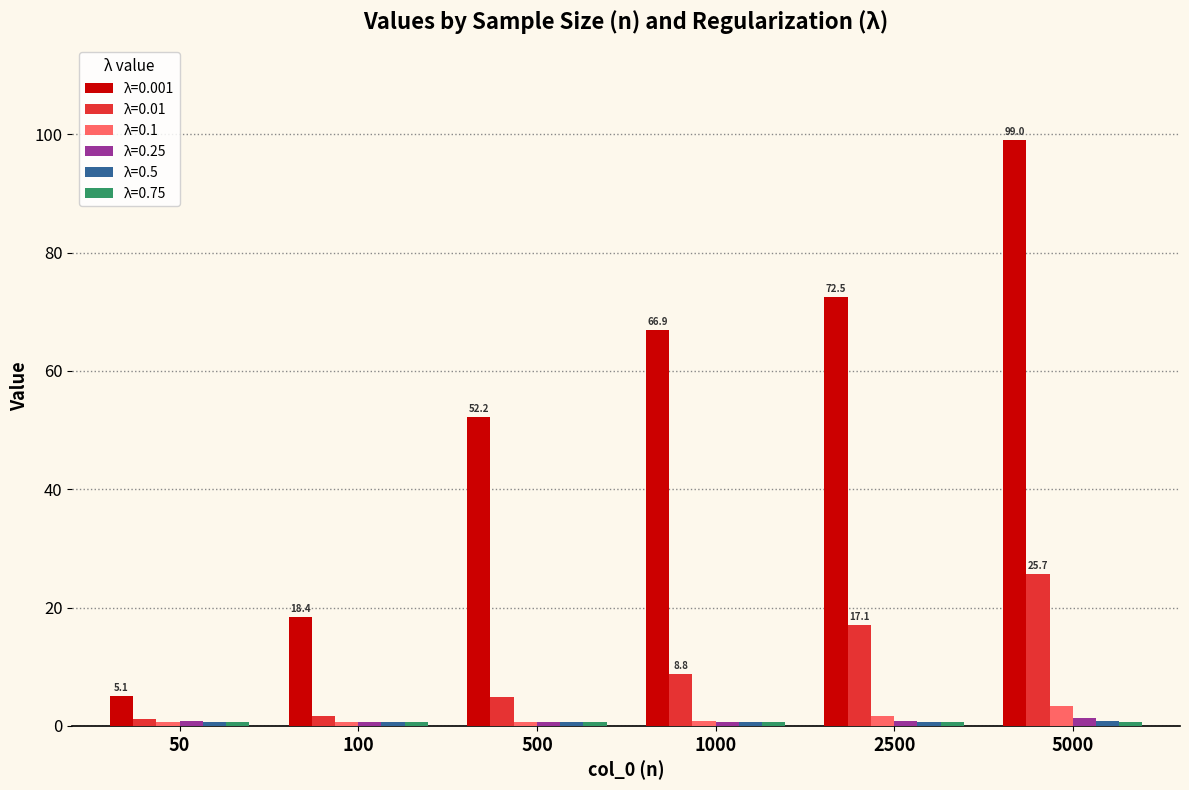

True or false: λ=0.001 has a value of 18.9 at 1000.

False